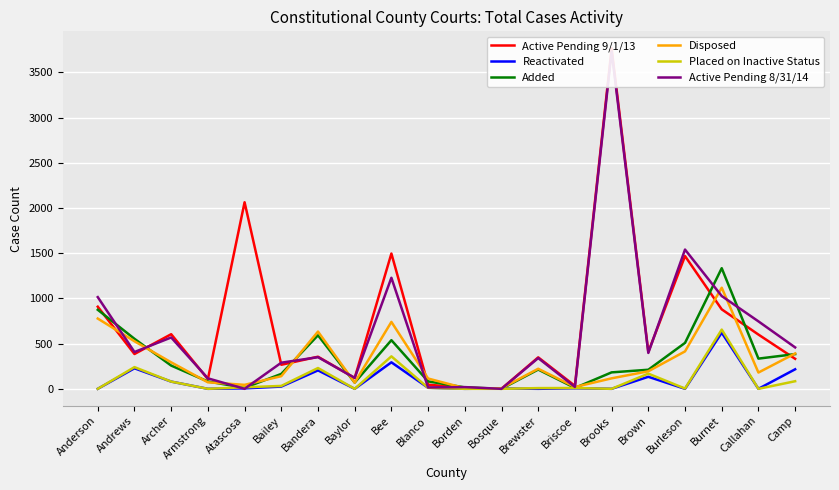

What is the difference between the maximum and minimum values in the Reactivated series?

621